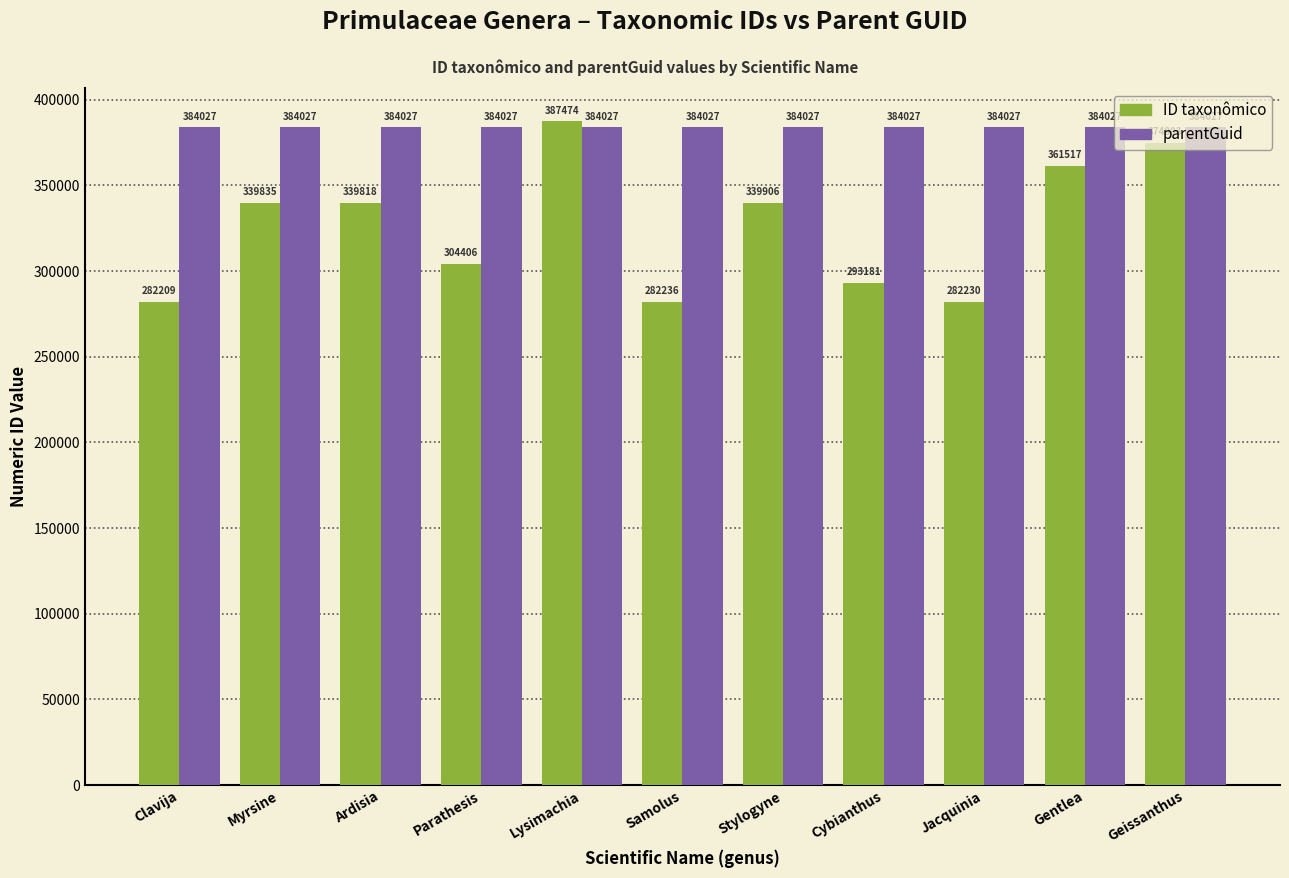

What is the difference between the highest and lowest values at Jacquinia?

101797